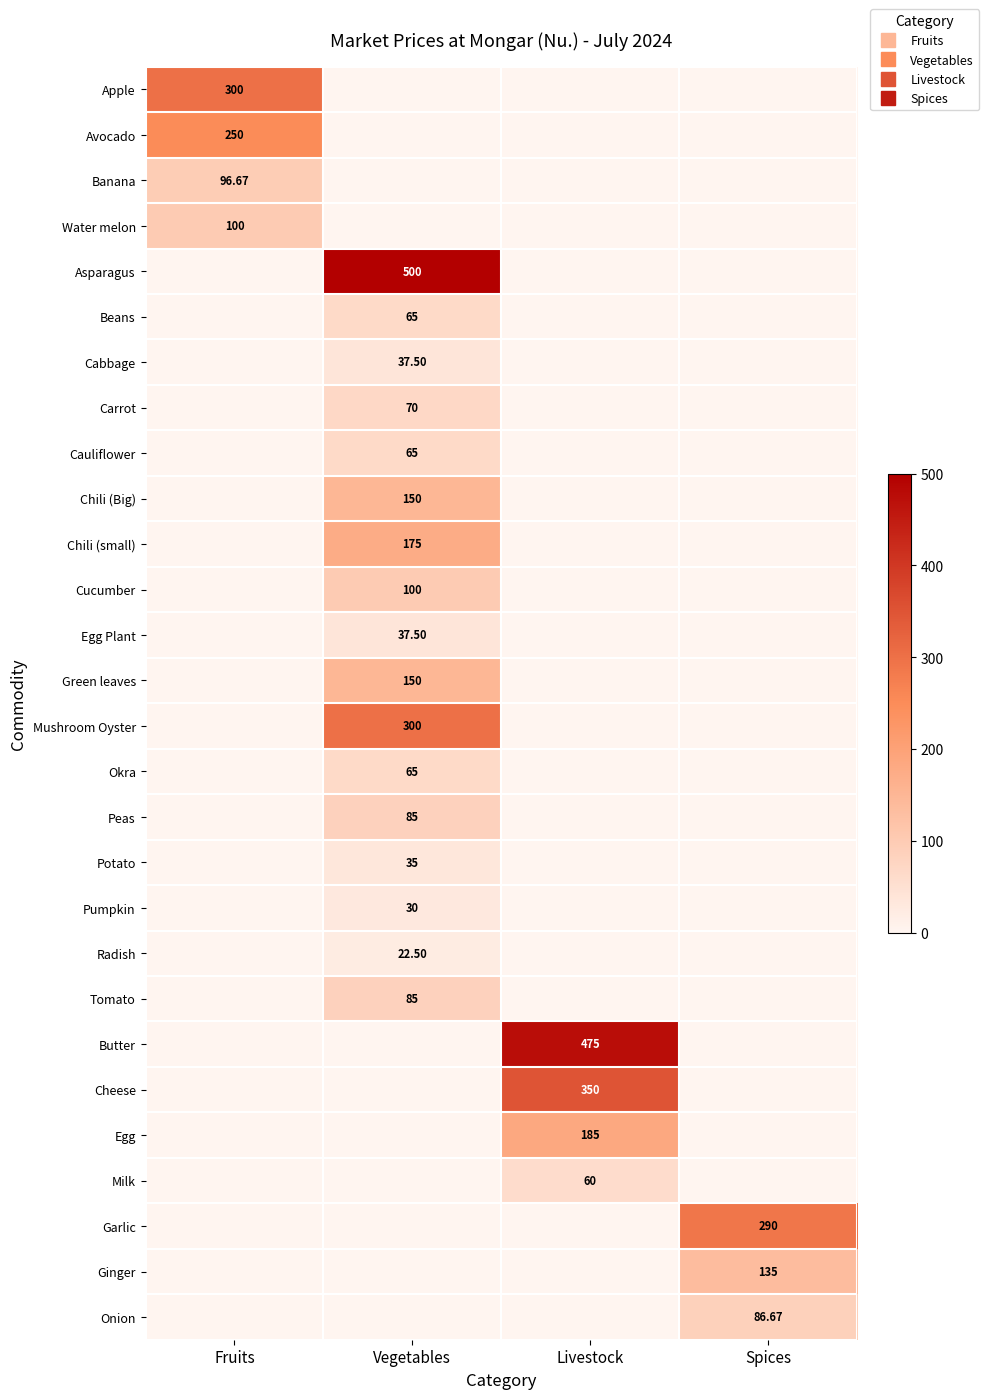

How many data points does each series have?

4